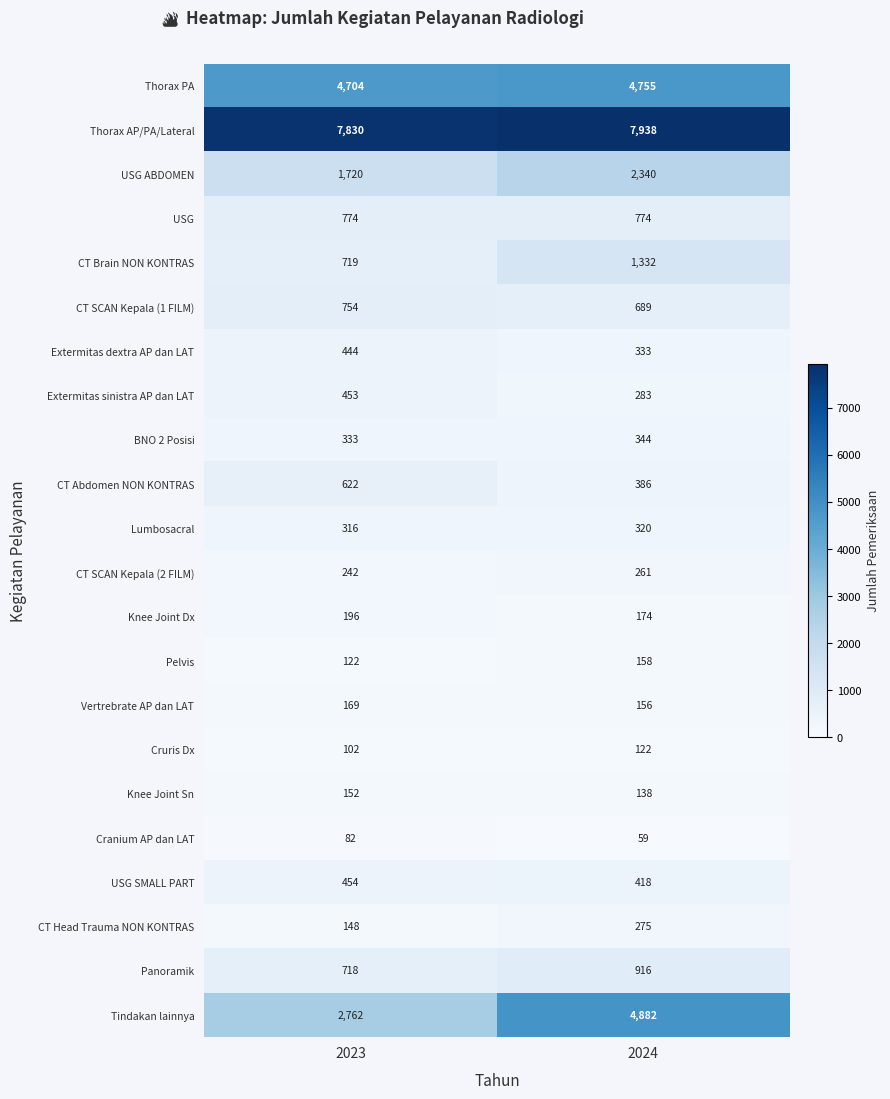

List the series in order of their peak value, lowest first.

Cranium AP dan LAT, Cruris Dx, Knee Joint Sn, Pelvis, Vertrebrate AP dan LAT, Knee Joint Dx, CT SCAN Kepala (2 FILM), CT Head Trauma NON KONTRAS, Lumbosacral, BNO 2 Posisi, Extermitas dextra AP dan LAT, Extermitas sinistra AP dan LAT, USG SMALL PART, CT Abdomen NON KONTRAS, CT SCAN Kepala (1 FILM), USG, Panoramik, CT Brain NON KONTRAS, USG ABDOMEN, Thorax PA, Tindakan lainnya, Thorax AP/PA/Lateral